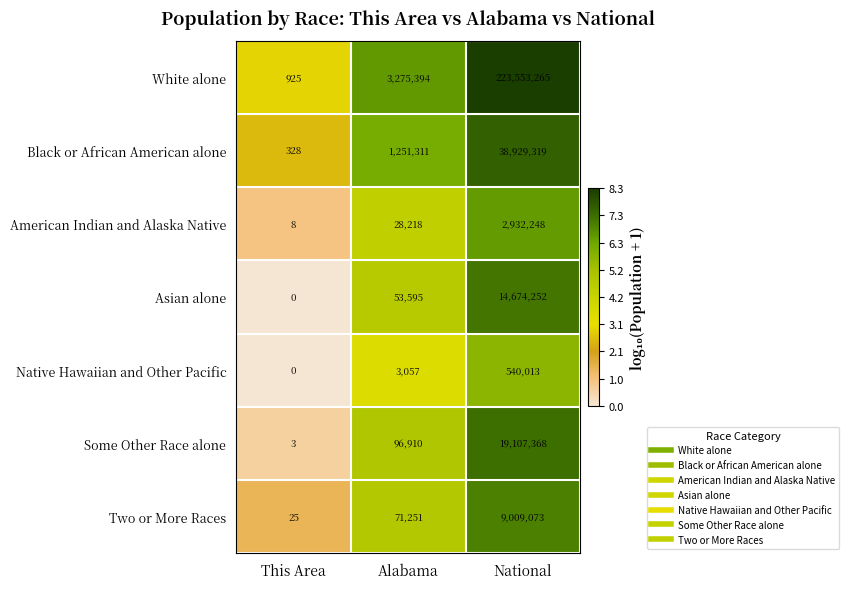

Rank the series at Alabama from highest to lowest value.

White alone, Black or African American alone, Some Other Race alone, Two or More Races, Asian alone, American Indian and Alaska Native, Native Hawaiian and Other Pacific